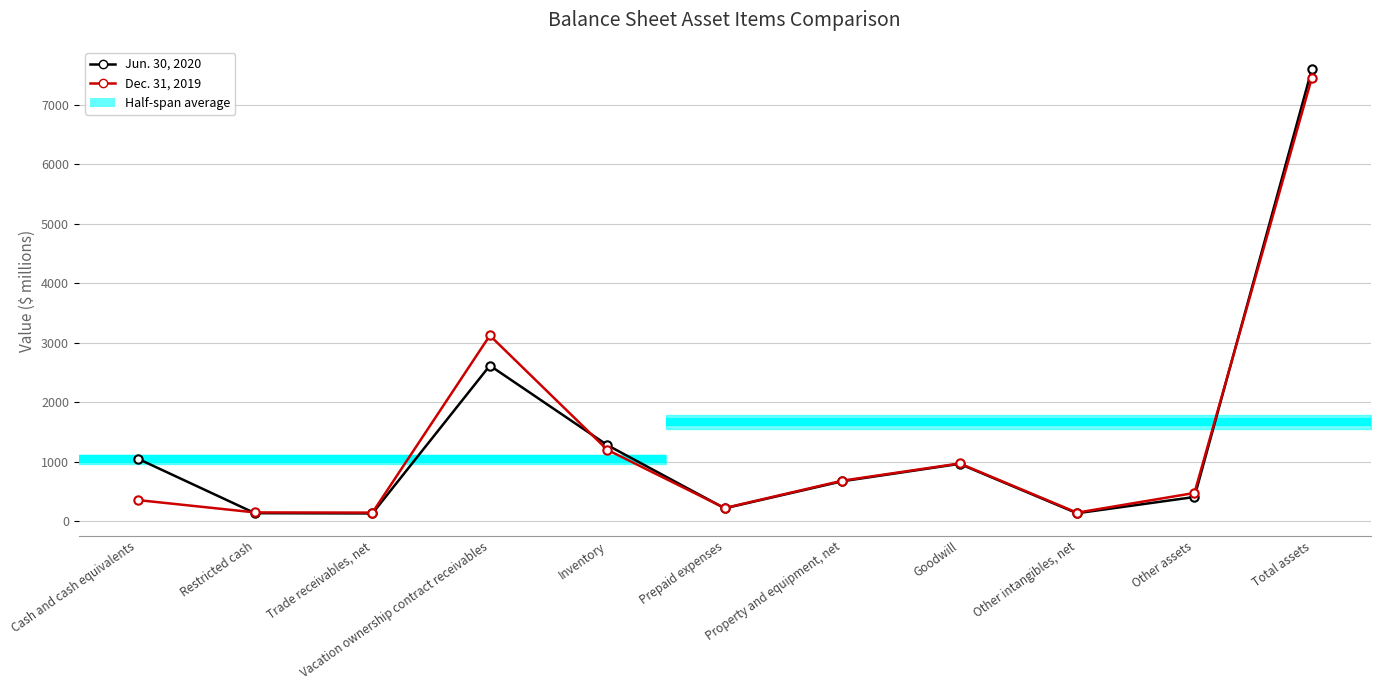

Reading left to right, transcribe all the data shown in this chart.

Jun. 30, 2020: 1052	134	130	2615	1278	216	670	963	133	406	7597
Dec. 31, 2019: 355	147	144	3120	1199	221	680	970	143	474	7453